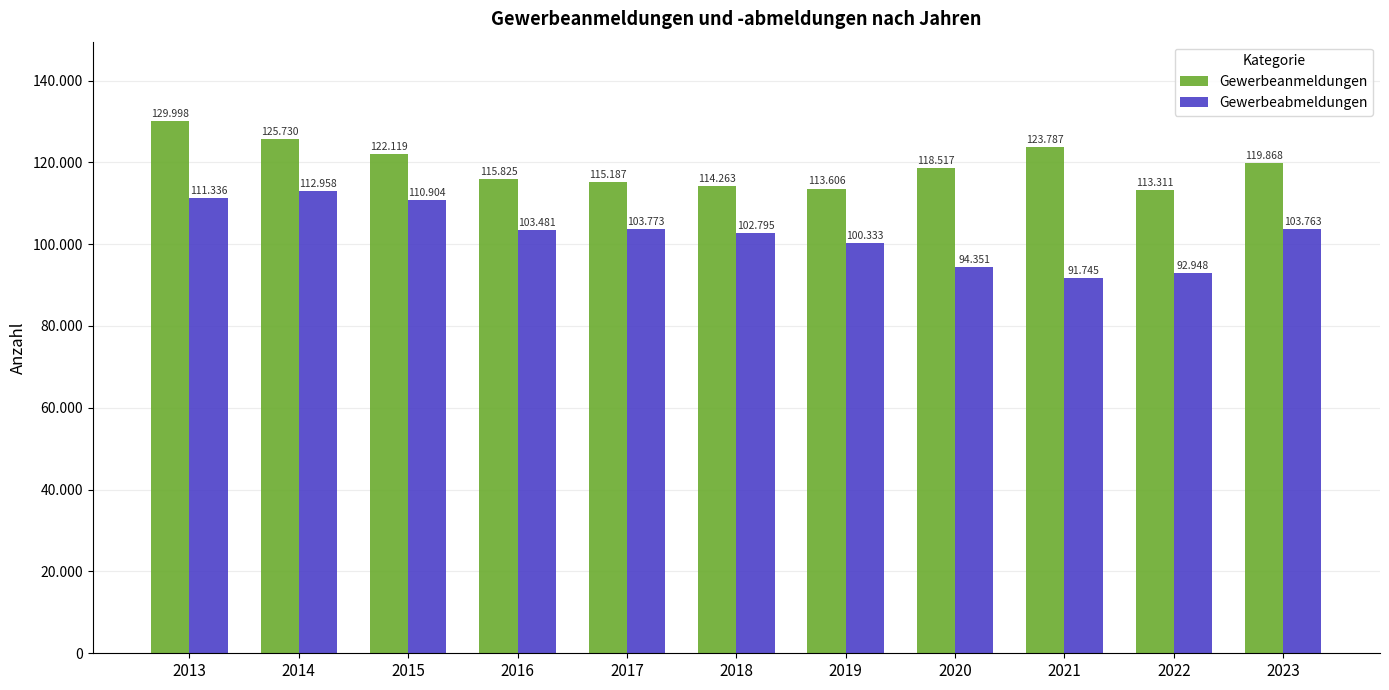

Is the value of Gewerbeabmeldungen at 2014 greater than the value of Gewerbeanmeldungen at 2022?

No